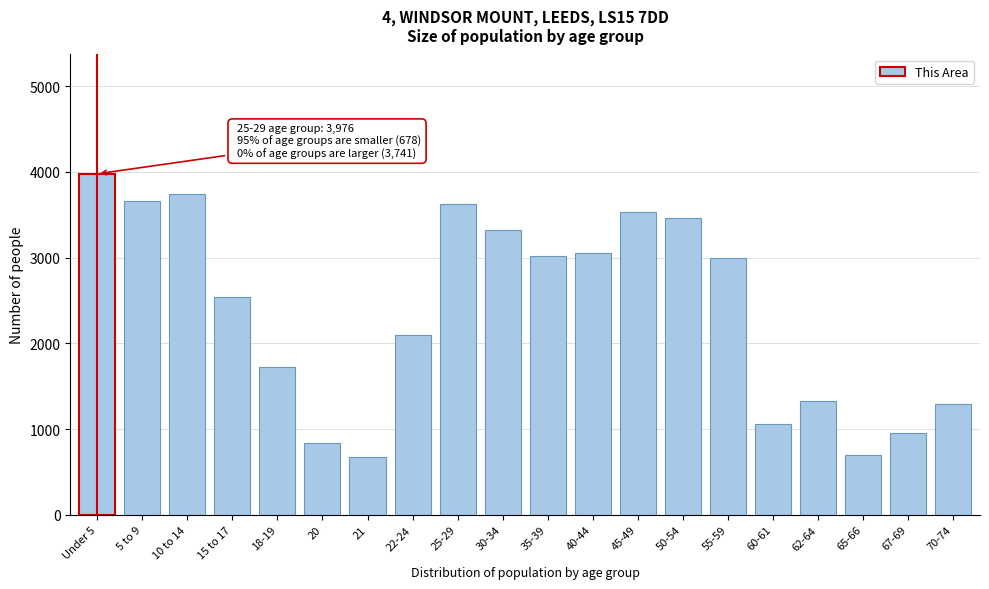

What is the label of the 15th bar from the left?

55-59